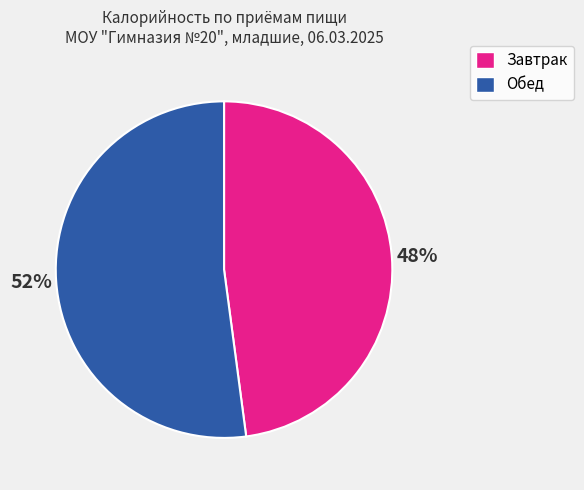

Which has a higher value, Завтрак or Обед?

Обед